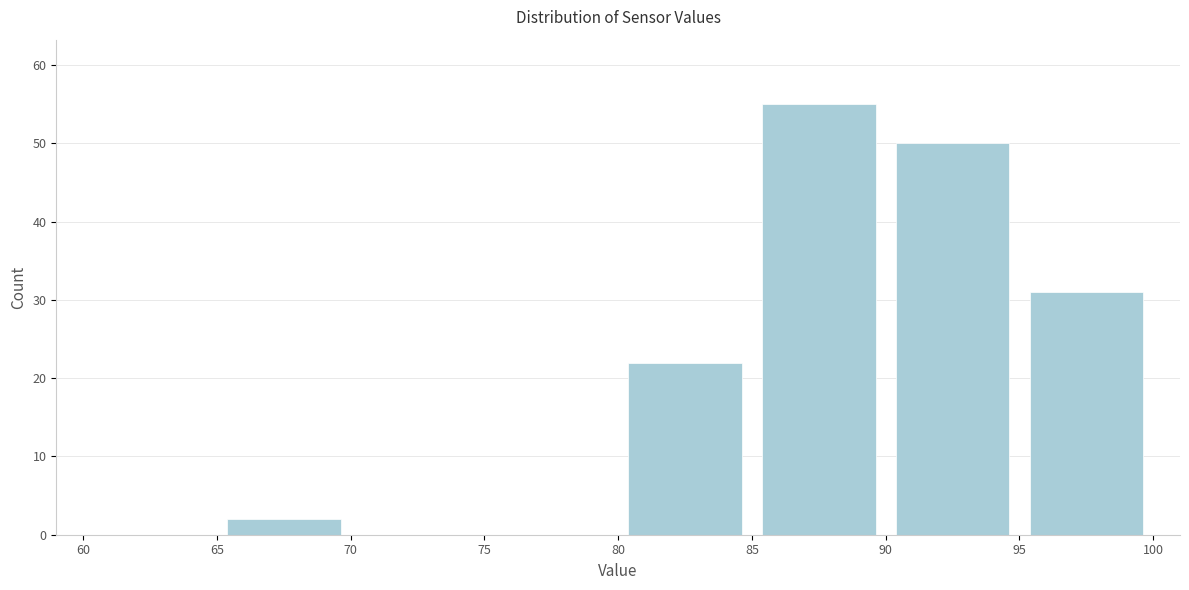

Reading left to right, list every bar in this chart as the range it spans on the x-axis followed by its height. The values are not printed on the chart, so give them approximately, as read against the axis.

60 to 65: 0
65 to 70: 2
70 to 75: 0
75 to 80: 0
80 to 85: 22
85 to 90: 55
90 to 95: 50
95 to 100: 31